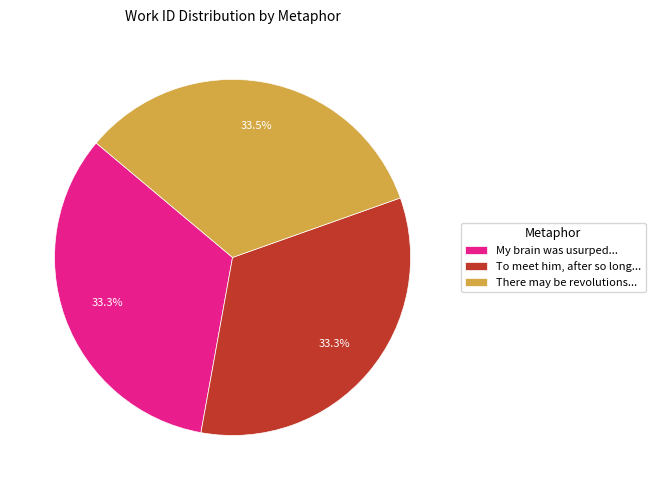

What is the ratio of the value at My brain was usurped... to the value at There may be revolutions...?

1.0